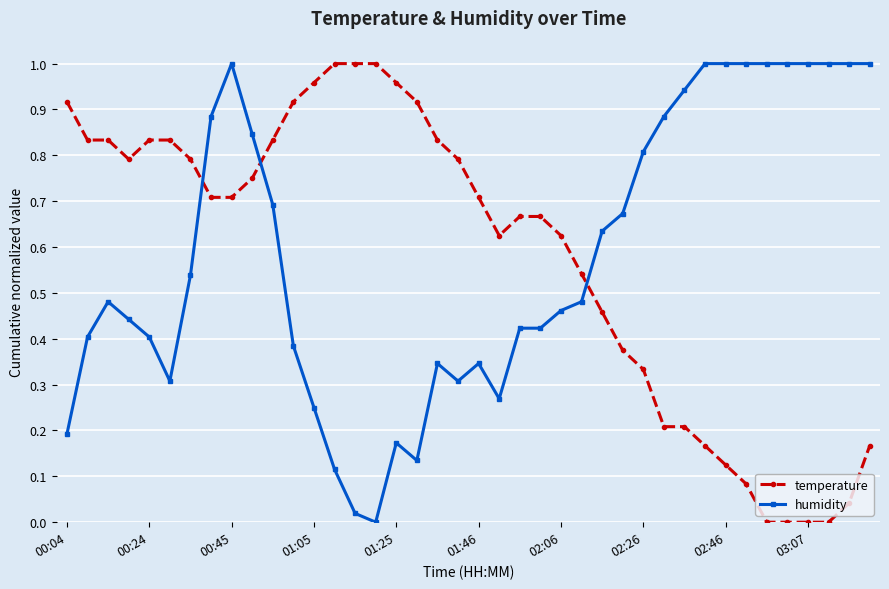

Which series ends up on top after the final intersection of humidity and temperature?

humidity